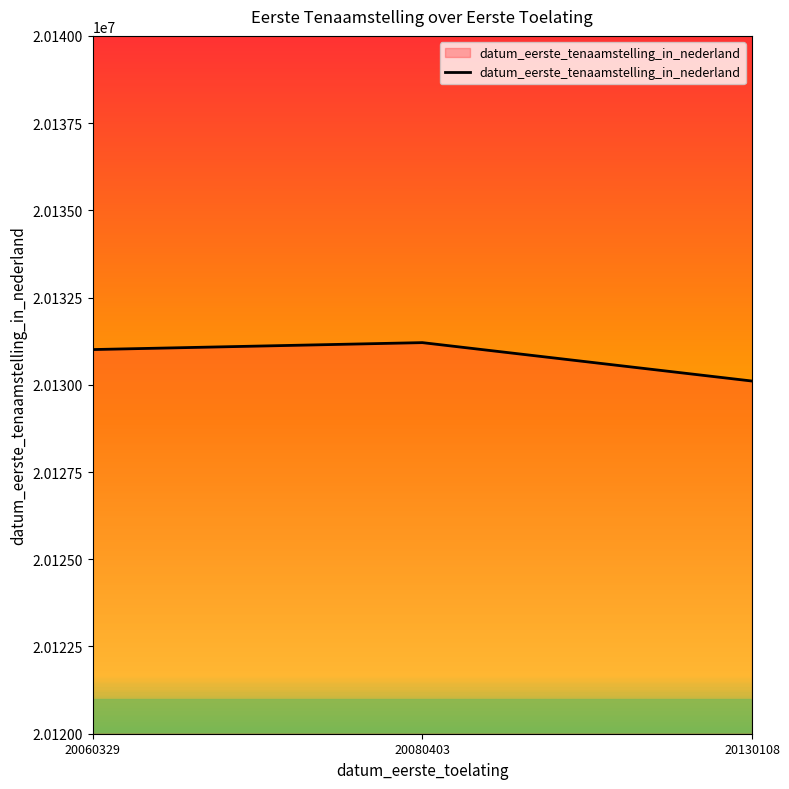

Reading right to left, transcribe all the data shown in this chart.

20130108=20130108	20080403=20131209	20060329=20131010